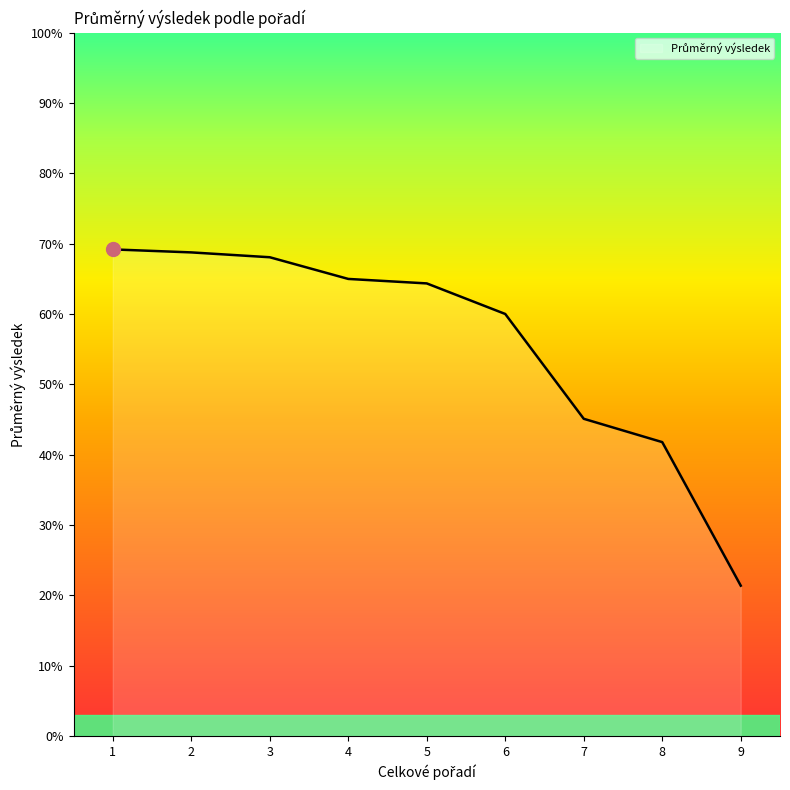

Is it true that the value at 9 is 6.7?

False